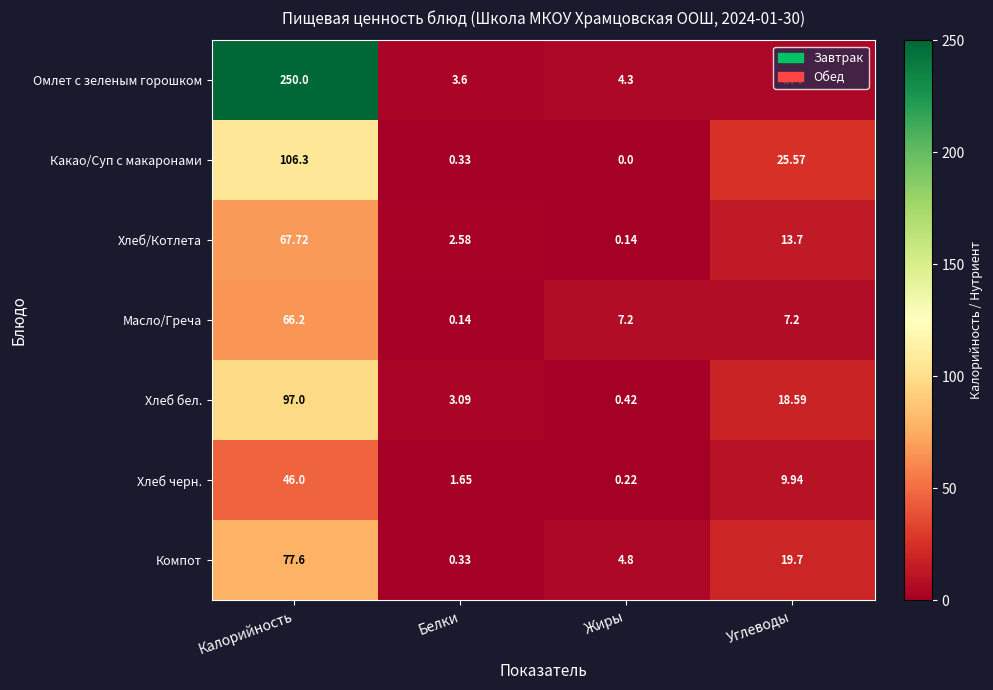

Which series has the largest total across all categories?

Омлет с зеленым горошком